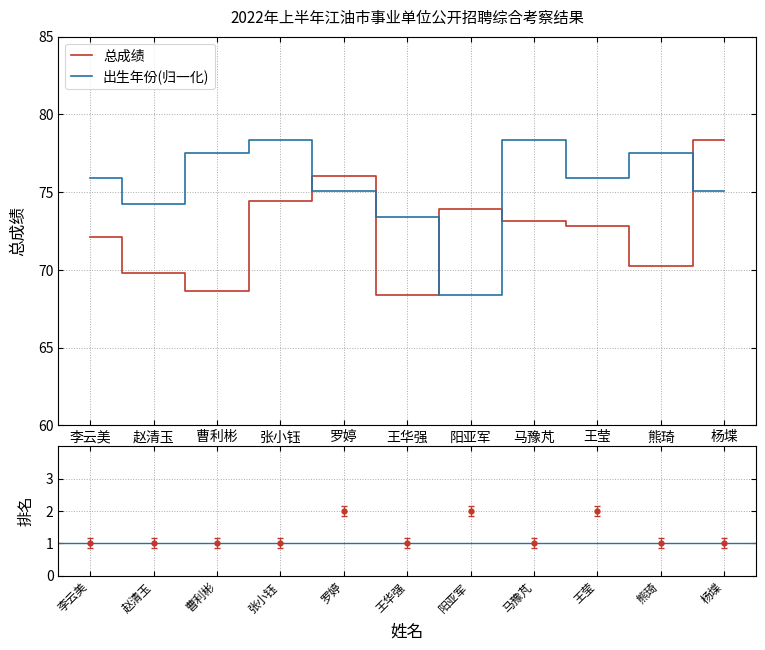

True or false: 出生年份(归一化) and 总成绩 intersect in this chart.

True